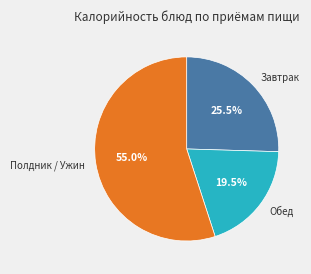

Which has a higher value, Полдник / Ужин or Обед?

Полдник / Ужин